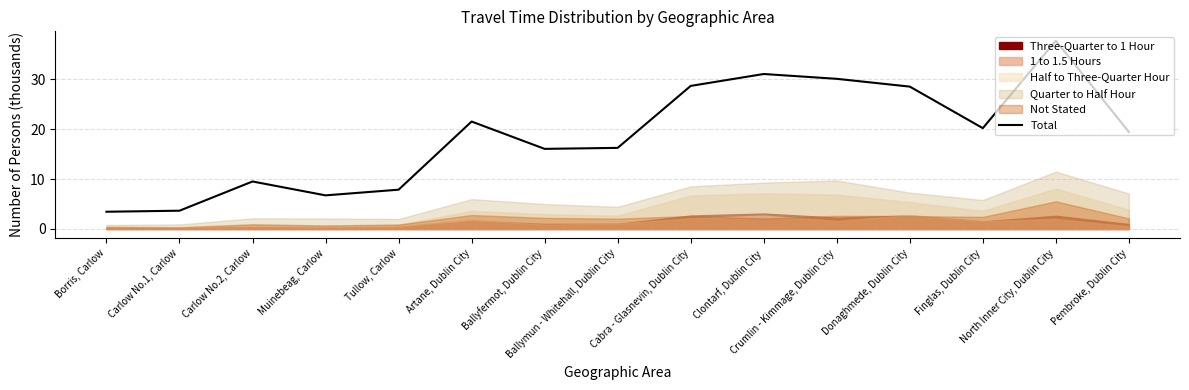

Does the chart display data point markers on the line(s)?

No